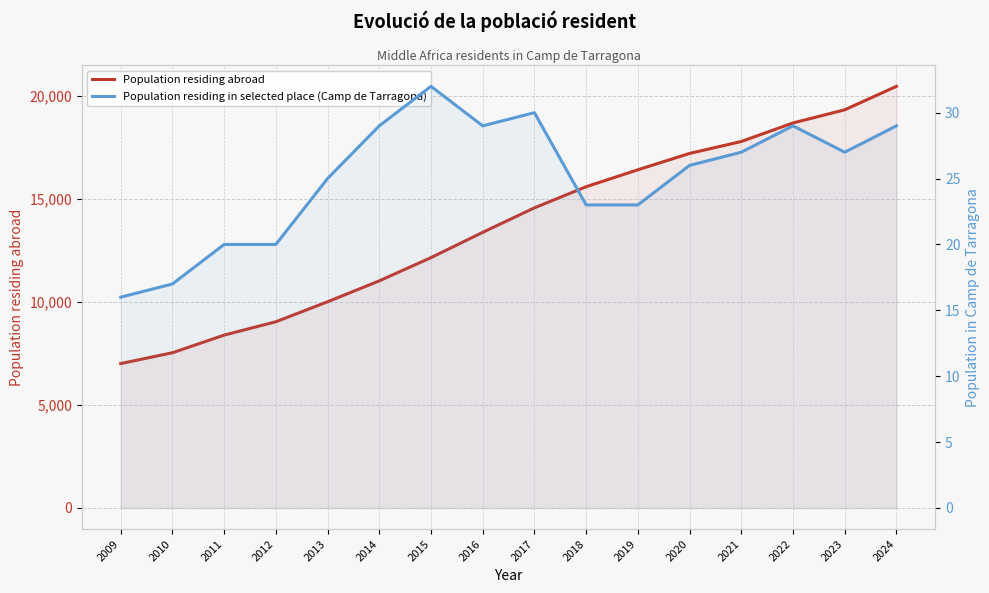

What is the value of the Population residing abroad point at the 3rd from the left?

8396